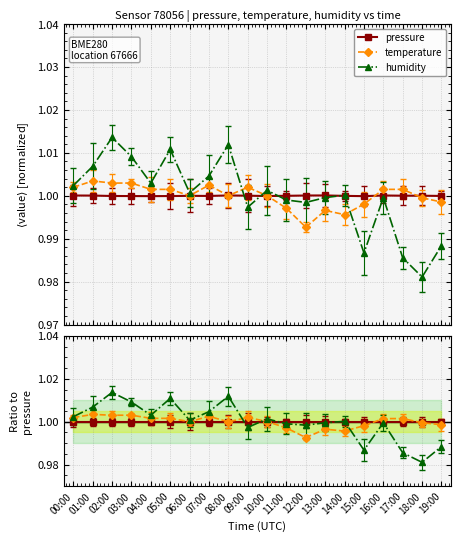

Reading right to left, transcribe all the data shown in this chart.

pressure: 19:00=1.0	18:00=1.0	17:00=1.0	16:00=1.0	15:00=1.0	14:00=1.0	13:00=1.0	12:00=1.0	11:00=1.0	10:00=1.0	09:00=1.0	08:00=1.0	07:00=1.0	06:00=1.0	05:00=1.0	04:00=1.0	03:00=1.0	02:00=1.0	01:00=1.0	00:00=1.0
temperature: 19:00=1.0	18:00=1.0	17:00=1.0	16:00=1.0	15:00=1.0	14:00=1.0	13:00=1.0	12:00=1.0	11:00=1.0	10:00=1.0	09:00=1.0	08:00=1.0	07:00=1.0	06:00=1.0	05:00=1.0	04:00=1.0	03:00=1.0	02:00=1.0	01:00=1.0	00:00=1.0
humidity: 19:00=1.0	18:00=1.0	17:00=1.0	16:00=1.0	15:00=1.0	14:00=1.0	13:00=1.0	12:00=1.0	11:00=1.0	10:00=1.0	09:00=1.0	08:00=1.0	07:00=1.0	06:00=1.0	05:00=1.0	04:00=1.0	03:00=1.0	02:00=1.0	01:00=1.0	00:00=1.0
pressure ratio: 19:00=1.0	18:00=1.0	17:00=1.0	16:00=1.0	15:00=1.0	14:00=1.0	13:00=1.0	12:00=1.0	11:00=1.0	10:00=1.0	09:00=1.0	08:00=1.0	07:00=1.0	06:00=1.0	05:00=1.0	04:00=1.0	03:00=1.0	02:00=1.0	01:00=1.0	00:00=1.0
temperature ratio: 19:00=1.0	18:00=1.0	17:00=1.0	16:00=1.0	15:00=1.0	14:00=1.0	13:00=1.0	12:00=1.0	11:00=1.0	10:00=1.0	09:00=1.0	08:00=1.0	07:00=1.0	06:00=1.0	05:00=1.0	04:00=1.0	03:00=1.0	02:00=1.0	01:00=1.0	00:00=1.0
humidity ratio: 19:00=1.0	18:00=1.0	17:00=1.0	16:00=1.0	15:00=1.0	14:00=1.0	13:00=1.0	12:00=1.0	11:00=1.0	10:00=1.0	09:00=1.0	08:00=1.0	07:00=1.0	06:00=1.0	05:00=1.0	04:00=1.0	03:00=1.0	02:00=1.0	01:00=1.0	00:00=1.0